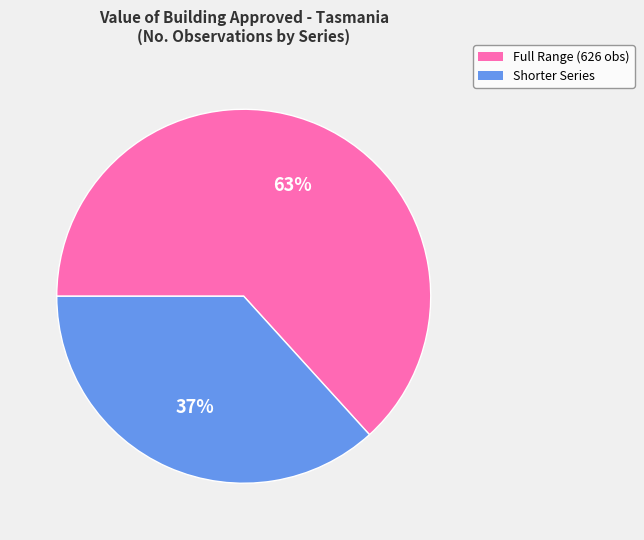

Is there a majority slice in this chart?

Yes